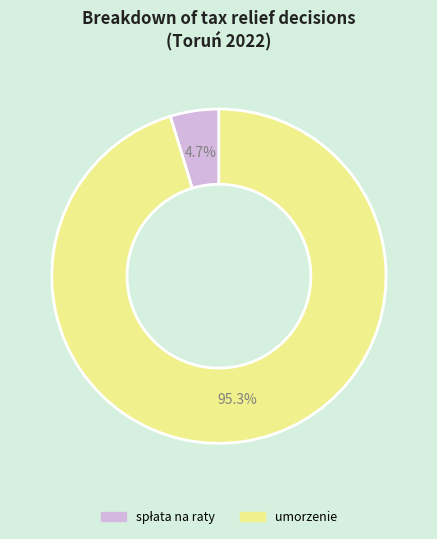

Count the number of slices in the pie.

2